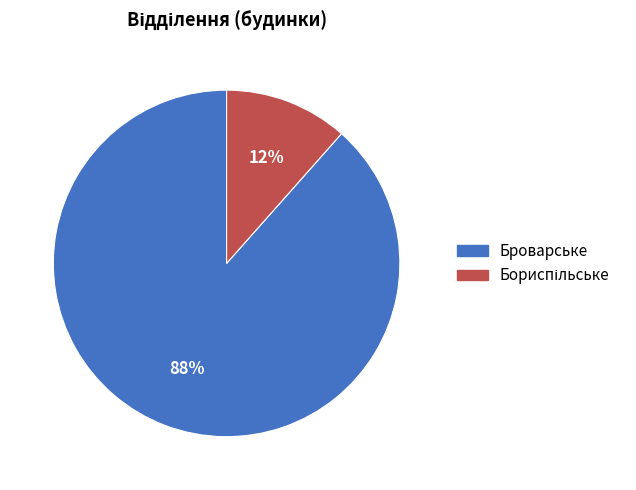

Which category accounts for the majority?

Броварське